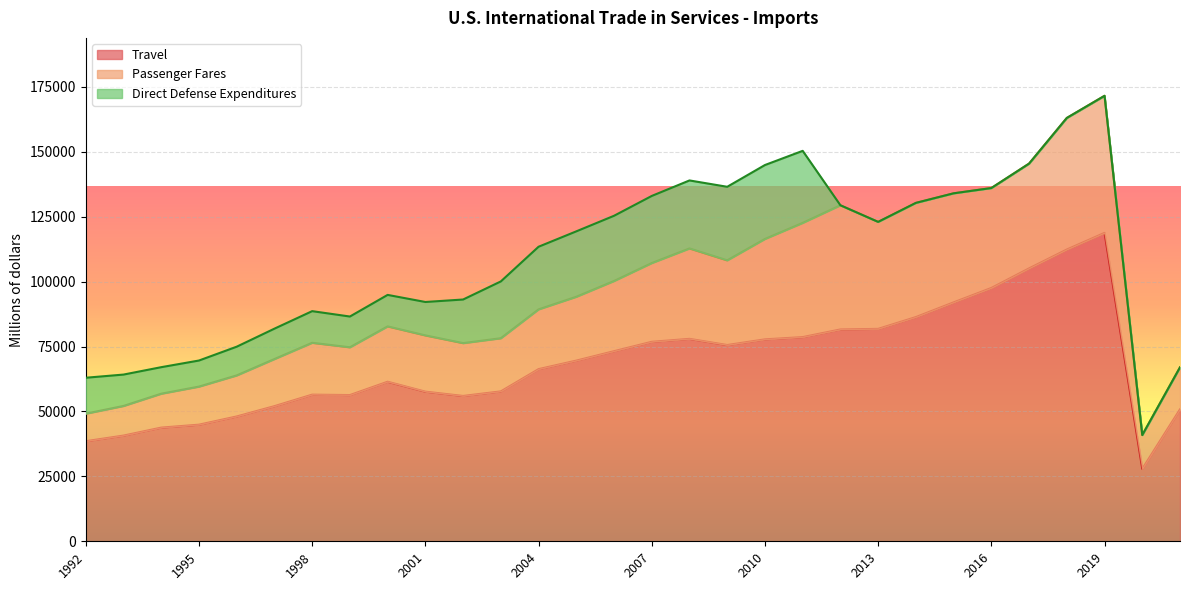

At which category is the sum across all series the highest?

2019